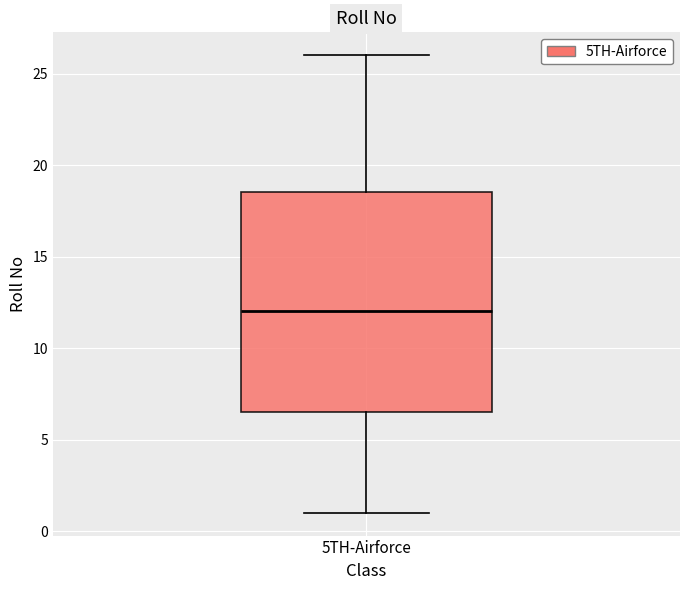

Transcribe this box plot: give where the median line is, the range the box spans, and where the two whiskers end, as read against the y-axis. The values are not printed on the chart, so give them approximately, as read against the axis.

median 12.0, box 6.5 to 18.5, whiskers 1.0 to 26.0